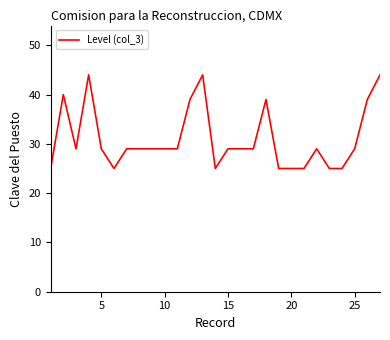

What is the difference between the maximum and minimum values?

19